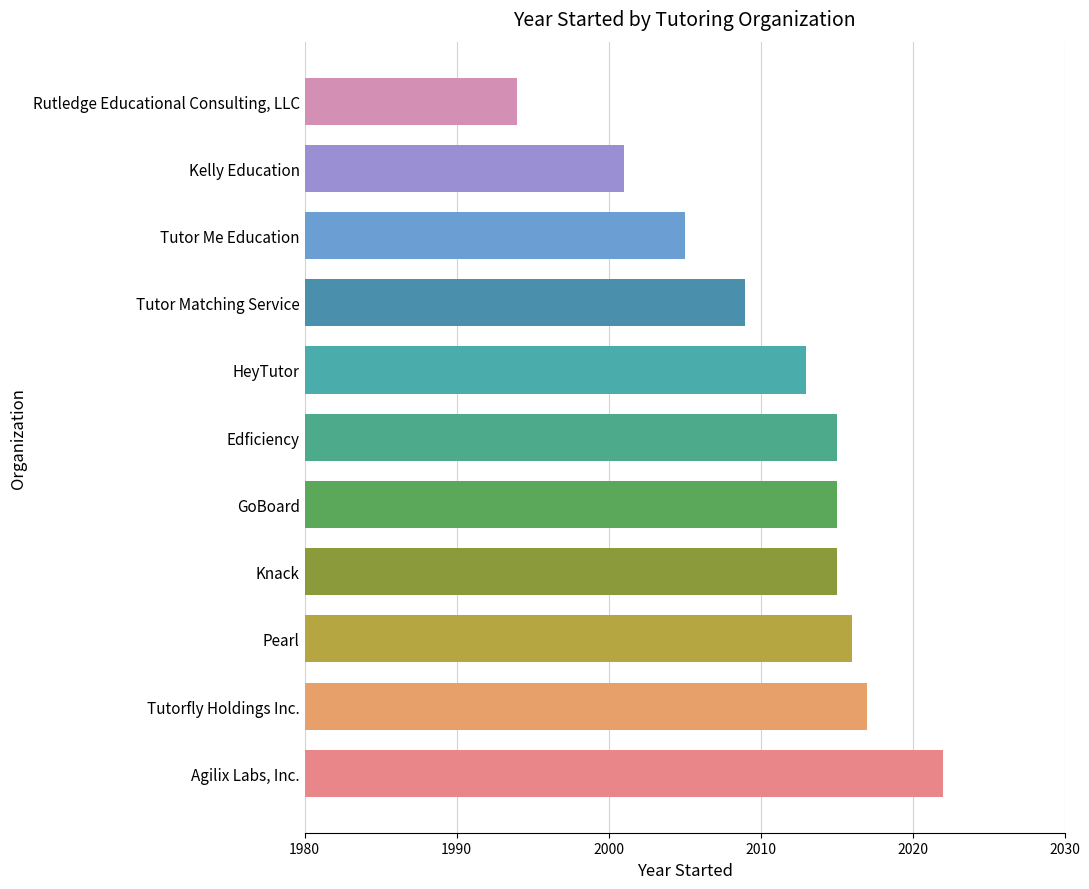

What is the sum of all values?

22122